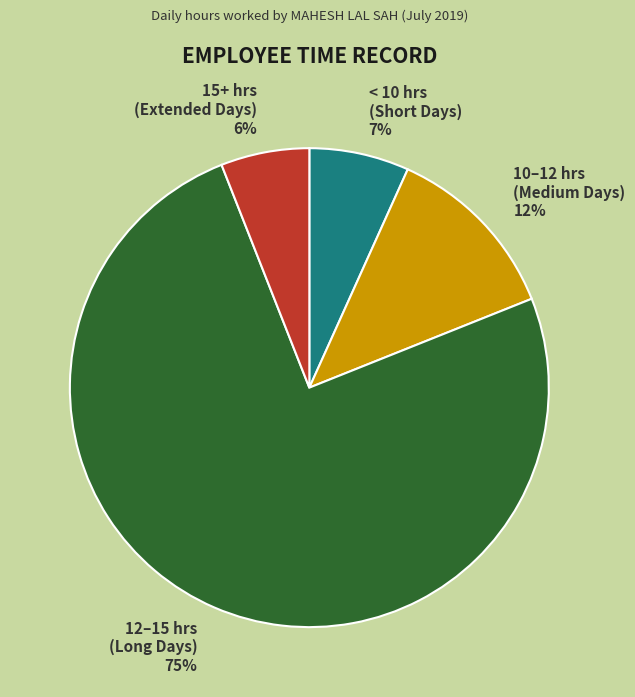

Combined, do 15+ hrs (Extended Days) and 10–12 hrs (Medium Days) account for over 50%?

No